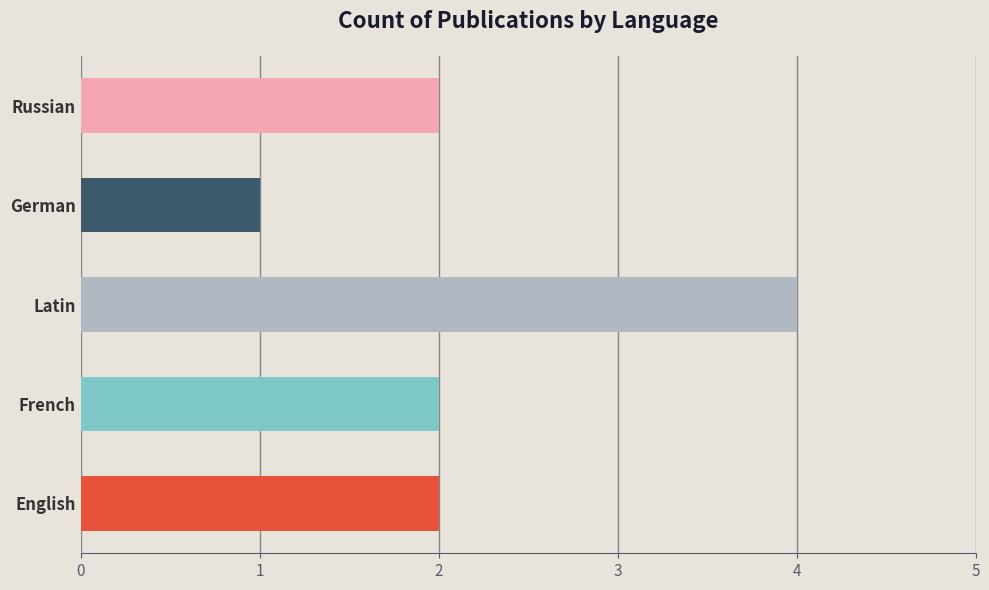

Reading top to bottom, what are all the values shown in this chart?

Russian=2	German=1	Latin=4	French=2	English=2